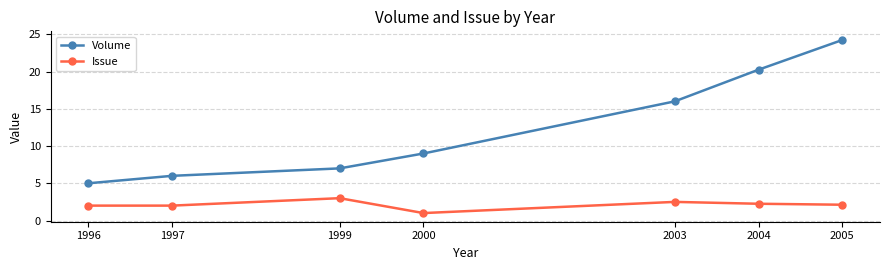

What is the value of the Issue point at the 4th from the left?

1.0